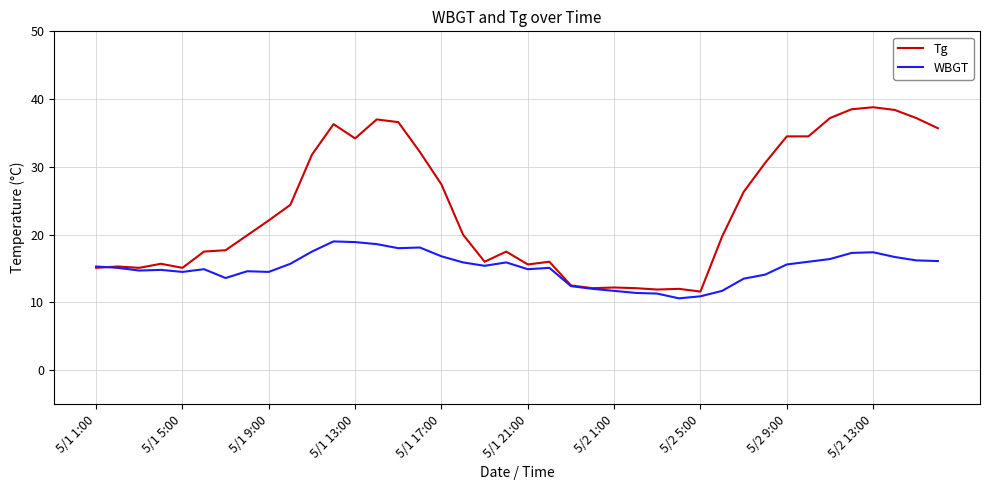

What is the difference between the second highest and minimum values in the WBGT series?

8.3